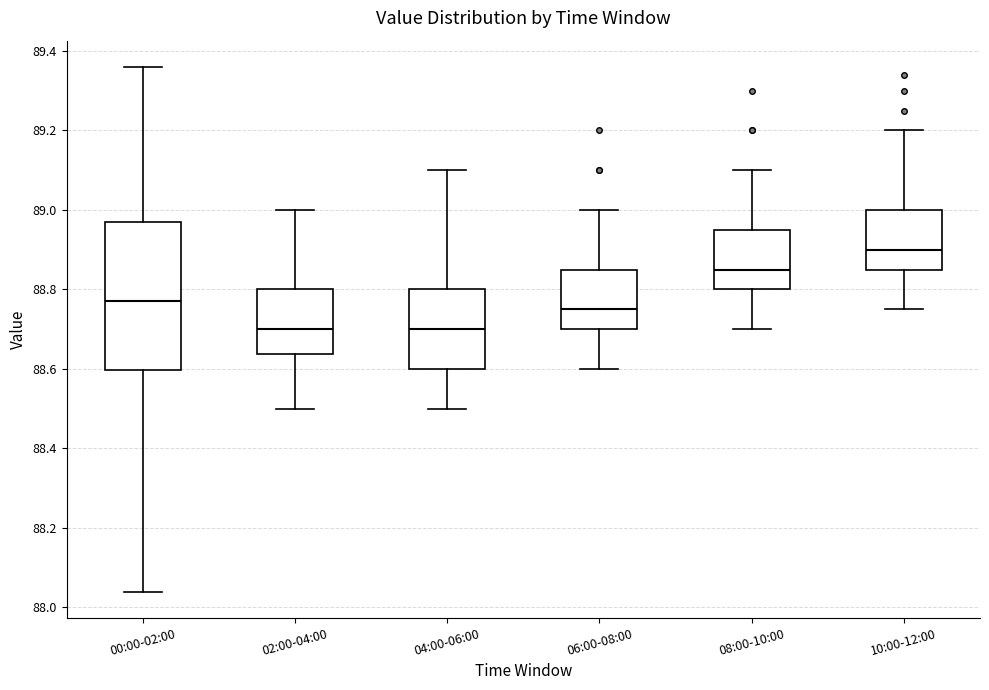

Reading left to right, transcribe this box plot: for each box, give where its median line is, the range the box spans, and where its two whiskers end, as read against the y-axis. The values are not printed on the chart, so give them approximately, as read against the axis.

00:00-02:00: median 88.78, box 88.60 to 88.98, whiskers 88.04 to 89.36
02:00-04:00: median 88.70, box 88.64 to 88.80, whiskers 88.50 to 89.00
04:00-06:00: median 88.70, box 88.60 to 88.80, whiskers 88.50 to 89.10
06:00-08:00: median 88.76, box 88.70 to 88.86, whiskers 88.60 to 89.00
08:00-10:00: median 88.86, box 88.80 to 88.96, whiskers 88.70 to 89.10
10:00-12:00: median 88.90, box 88.86 to 89.00, whiskers 88.76 to 89.20